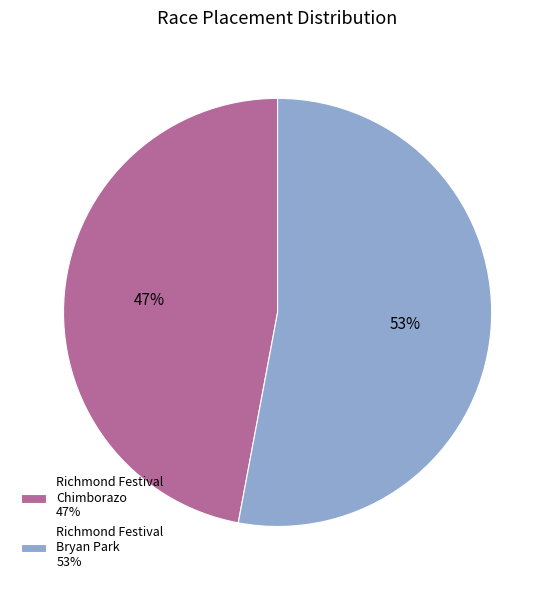

Which has a higher value, Richmond Festival Chimborazo 47% or Richmond Festival Bryan Park 53%?

Richmond Festival Bryan Park 53%